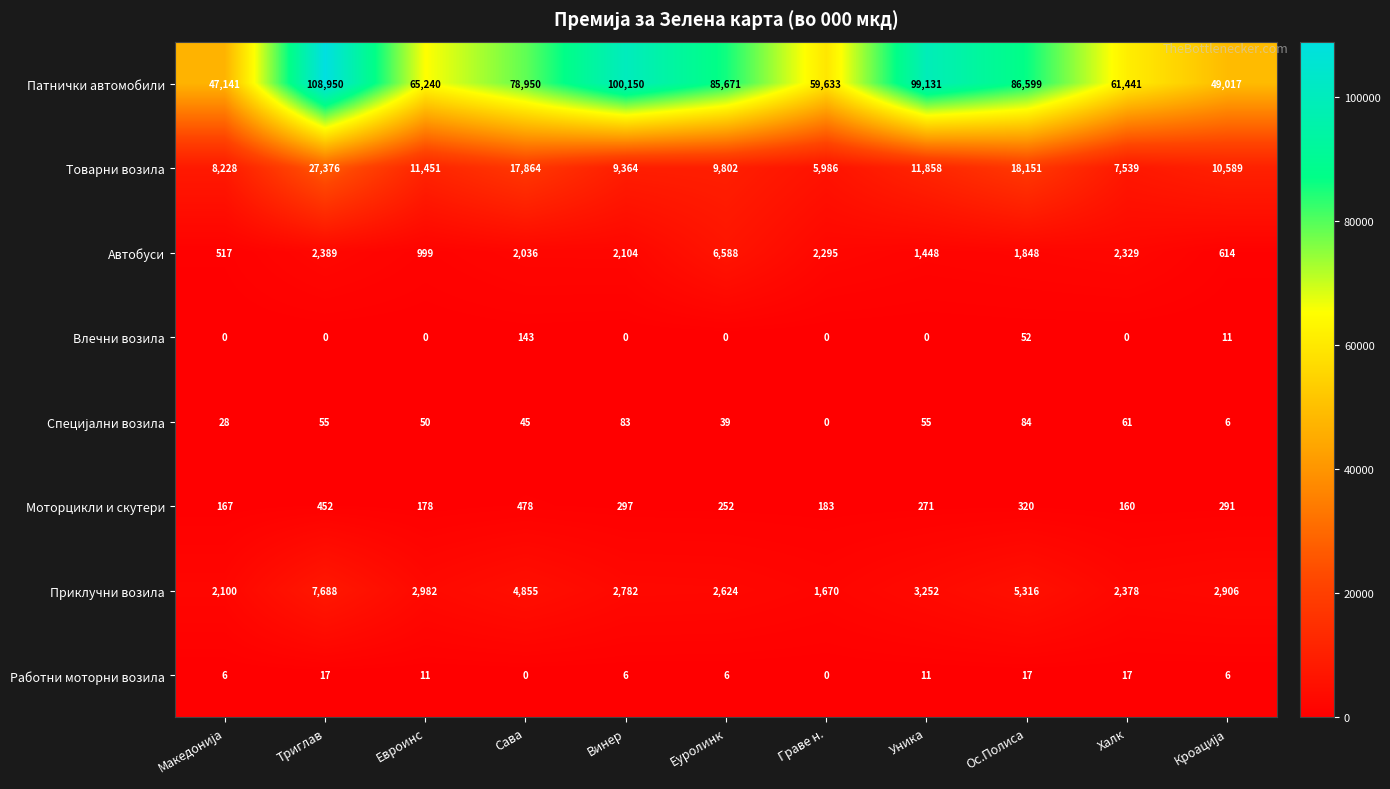

What is the average value of the Работни моторни возила series?

9